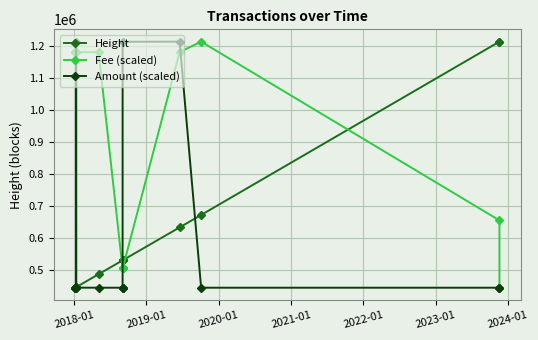

After their last crossing, which series has the higher values: Amount (scaled) or Fee (scaled)?

Fee (scaled)